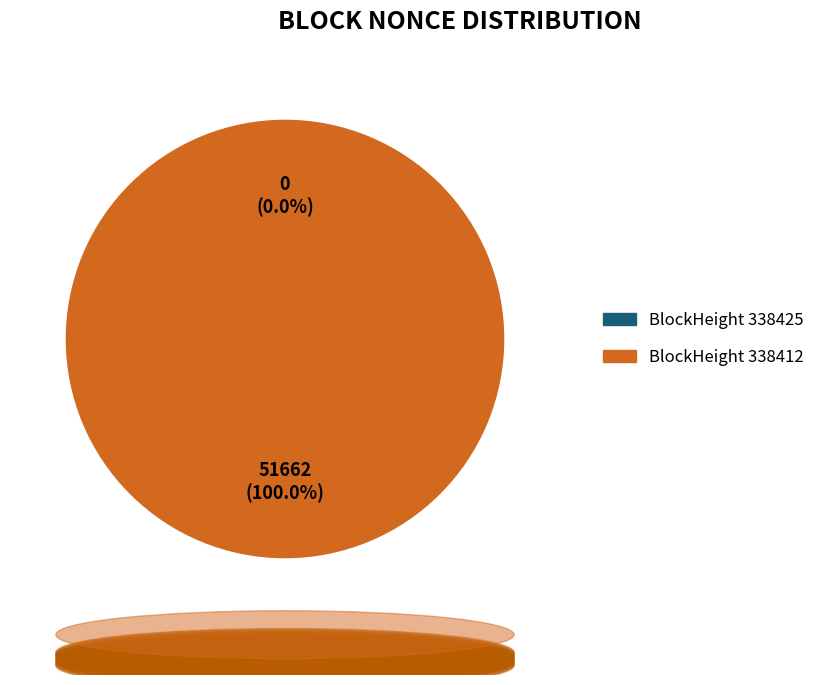

To the nearest percent, what is the combined percentage of 338412 and 338425?

100%